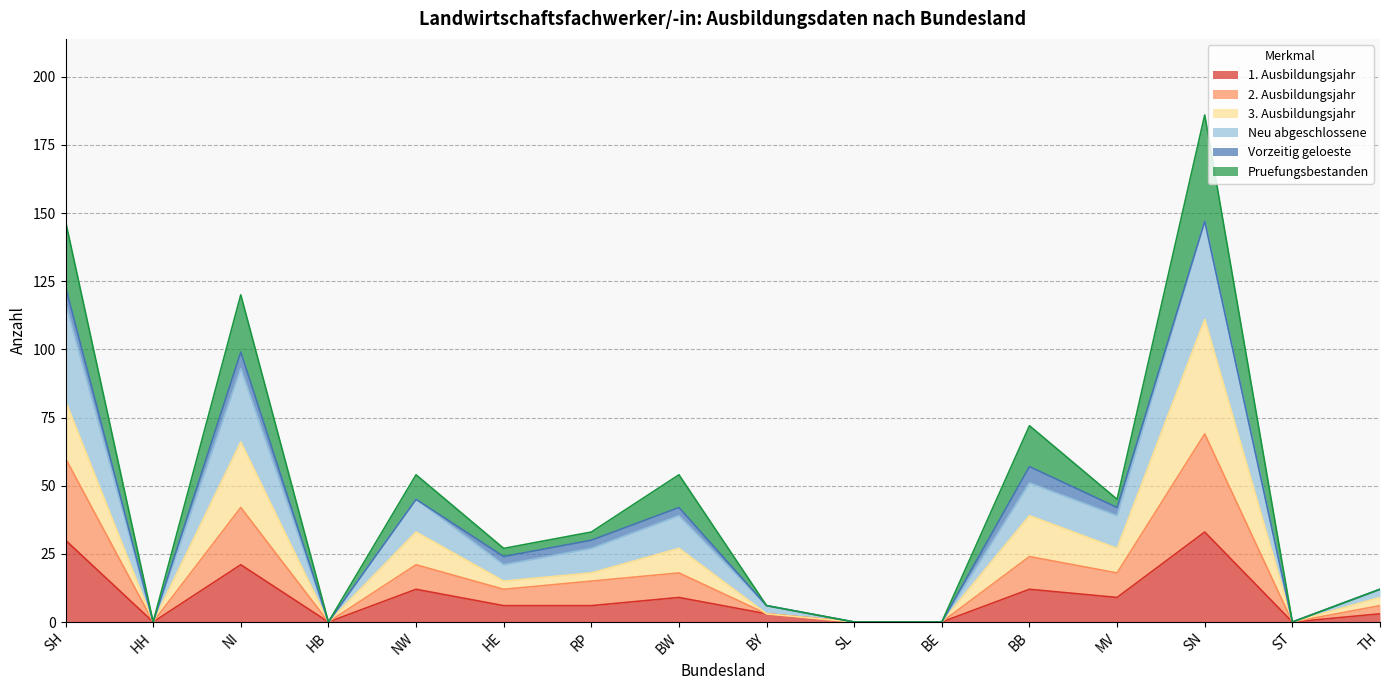

True or false: 1. Ausbildungsjahr and 3. Ausbildungsjahr cross at least once.

False